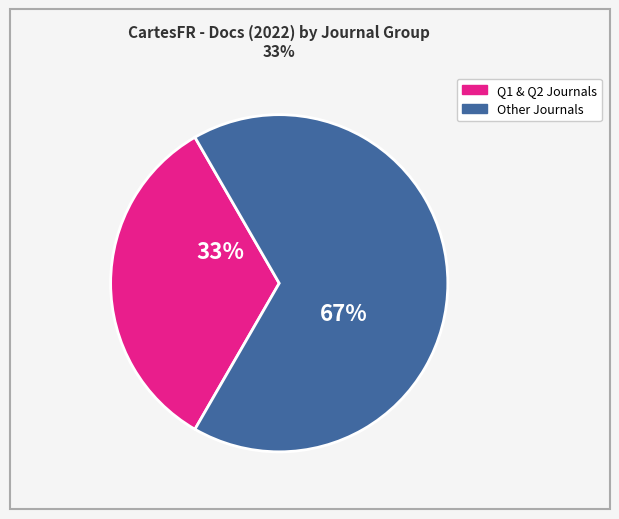

Is there a majority slice in this chart?

Yes